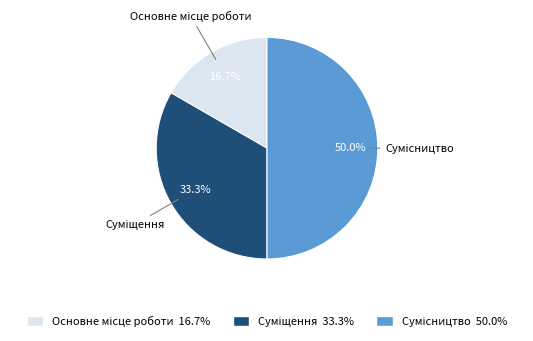

How many slices are in this pie chart?

3